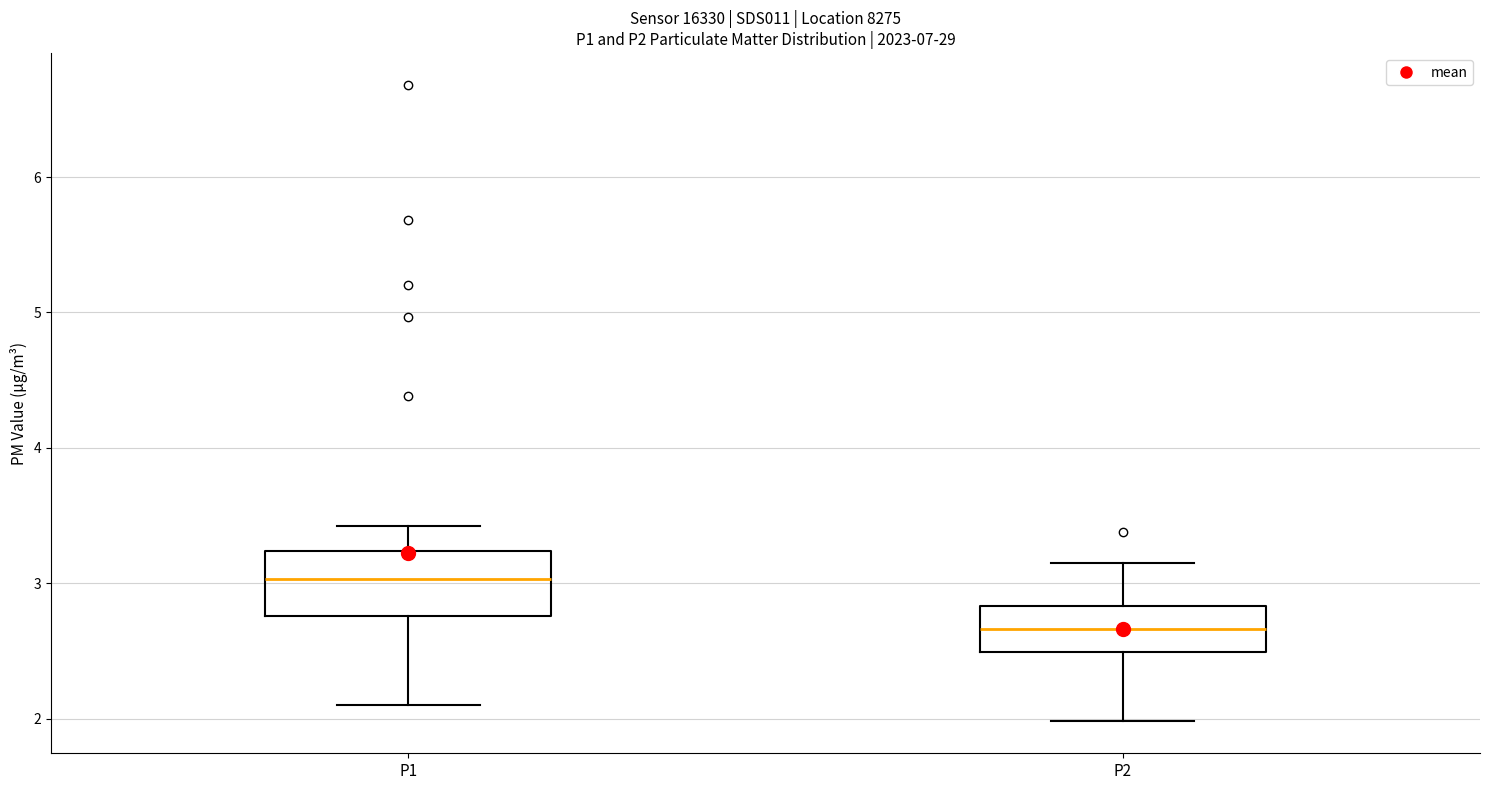

Which box has the lowest median line?

P2